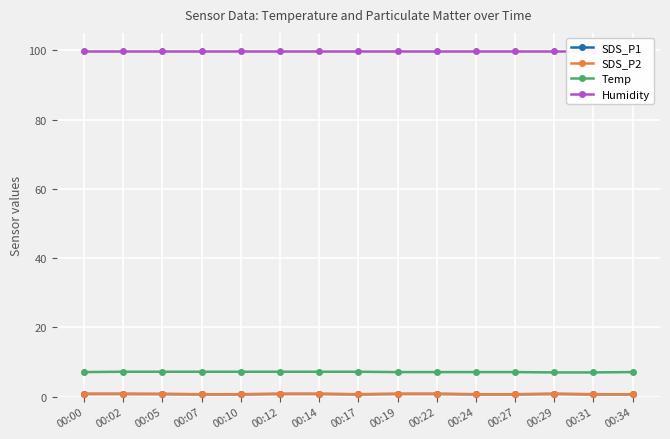

Is the value of Temp at 00:22 greater than the value of Humidity at 00:02?

No